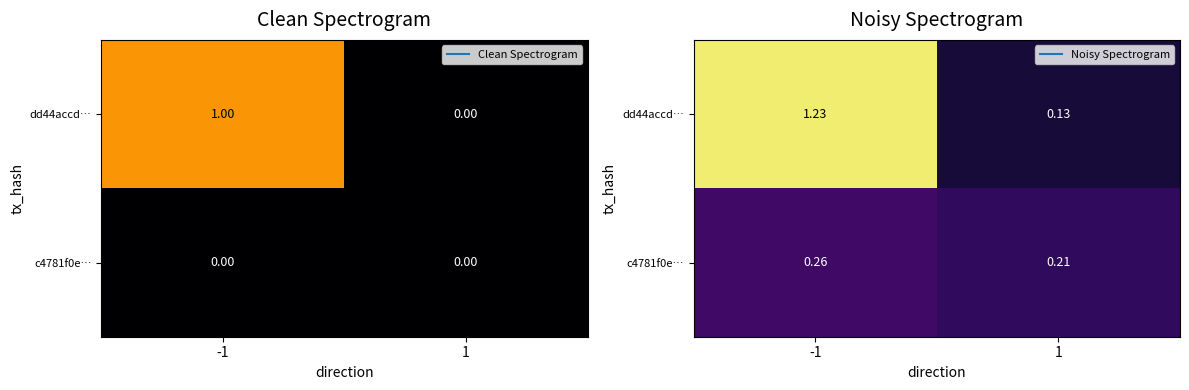

What is the sum of the dd44accd… values at 1 and -1?

1.4